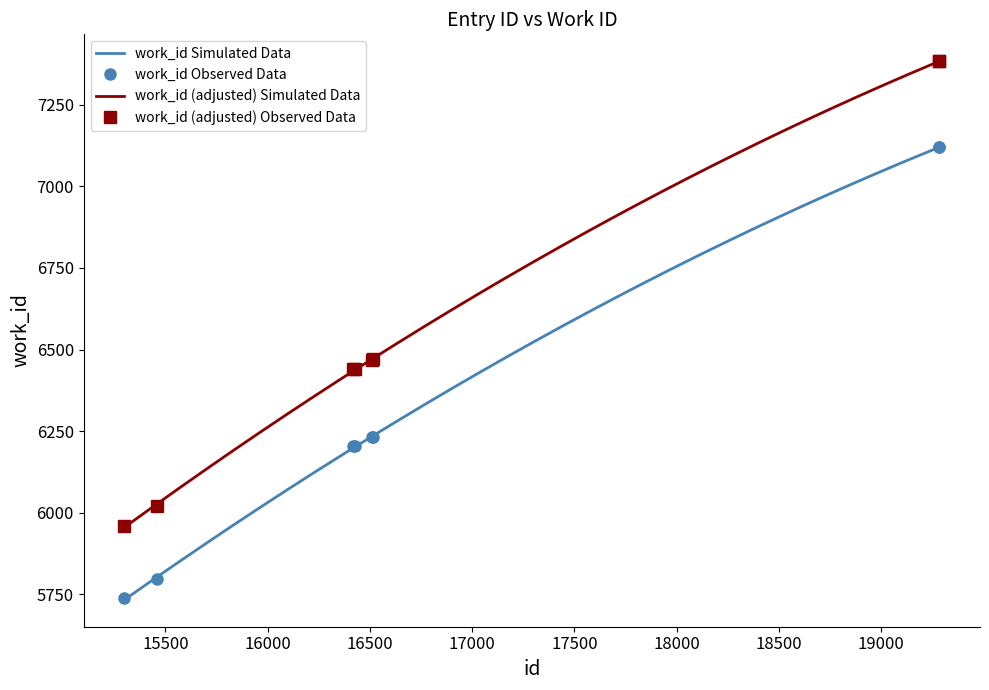

Reading right to left, what are all the values shown in this chart?

id: 19285=7120.0	19284=7120.0	16516=6233.0	16512=6232.0	16428=6203.0	16417=6203.0	15457=5795.0	15299=5738.0
work_id: 19285=7383.6	19284=7383.6	16516=6470.0	16512=6469.0	16428=6439.1	16417=6439.1	15457=6018.9	15299=5960.1